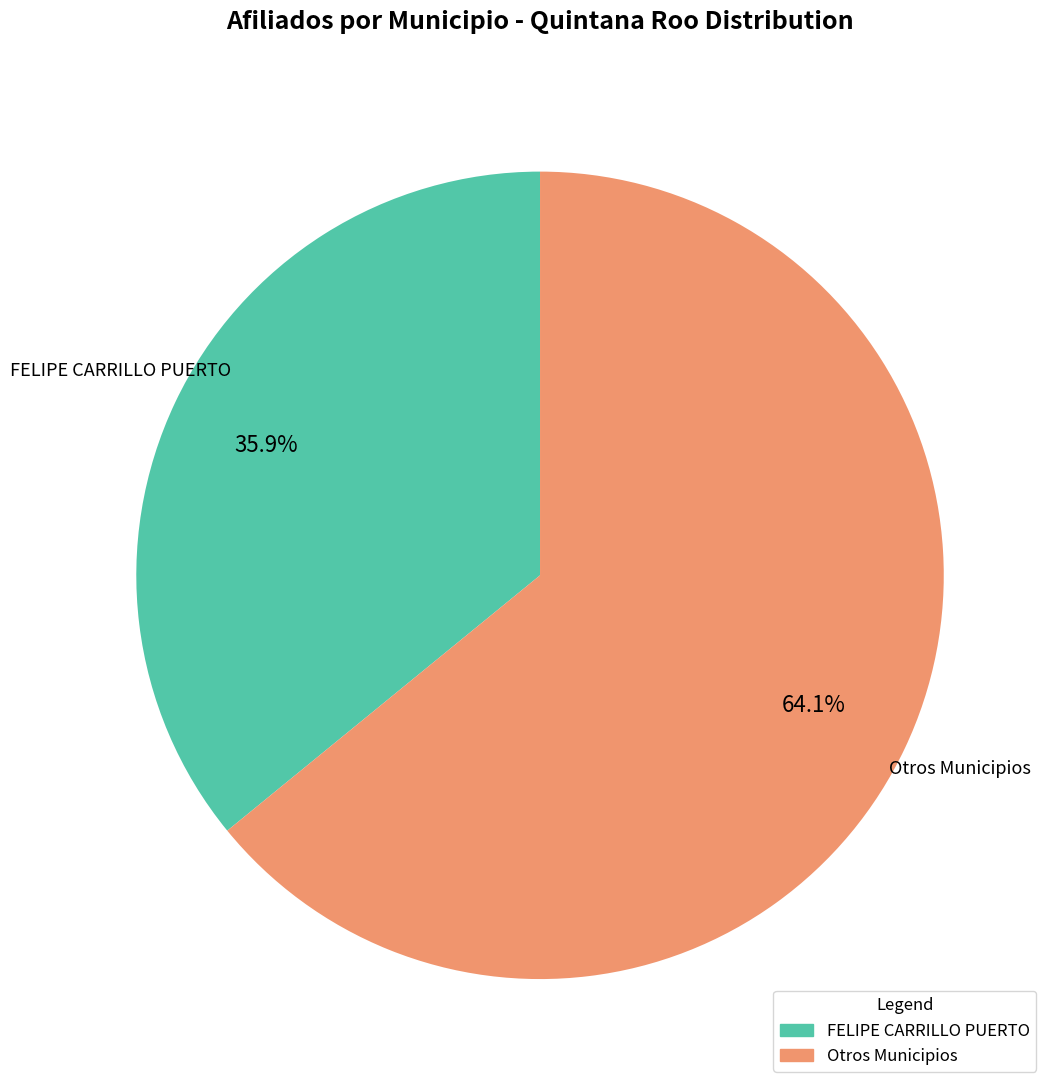

Is there a majority slice in this chart?

Yes